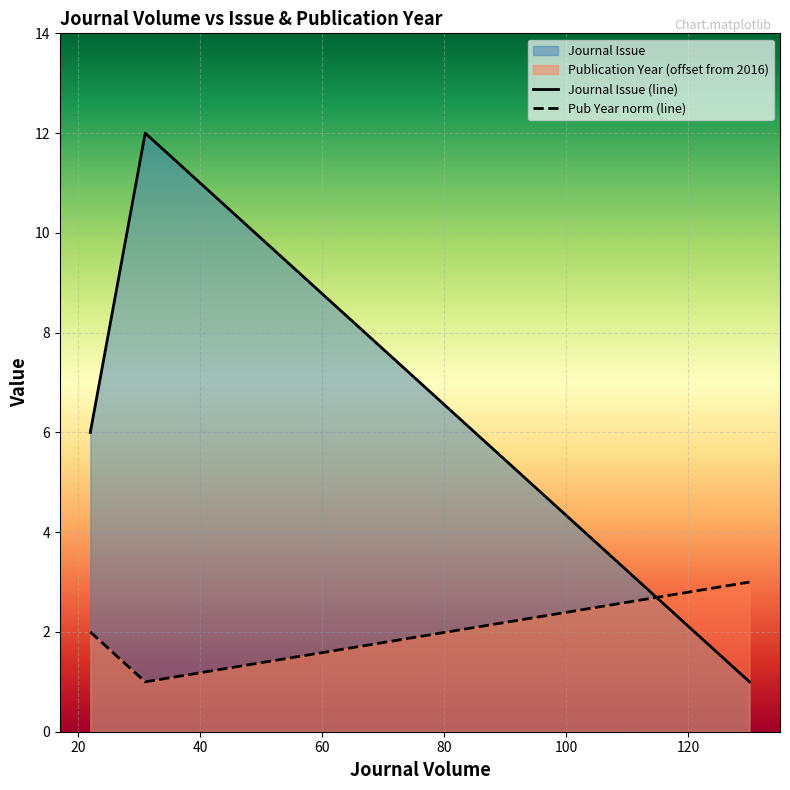

What is the difference between the maximum and minimum values in the Pub Year norm (line) series?

2